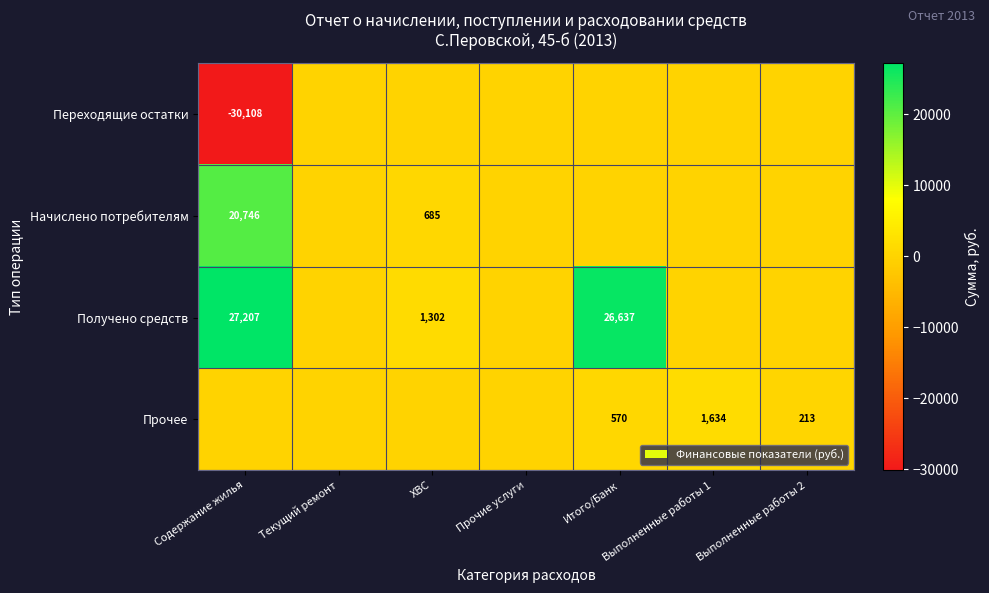

What is the greatest value displayed?

27207.4